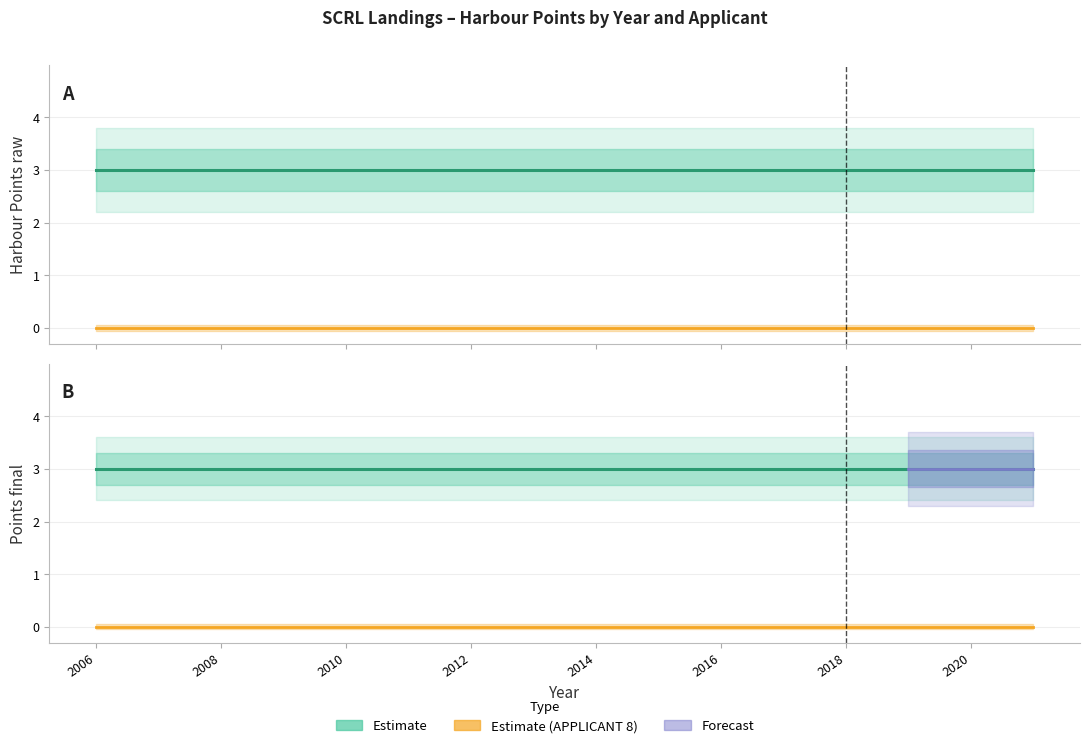

True or false: Points final (APPLICANT 8) has more than 0 points higher than both neighbors.

False